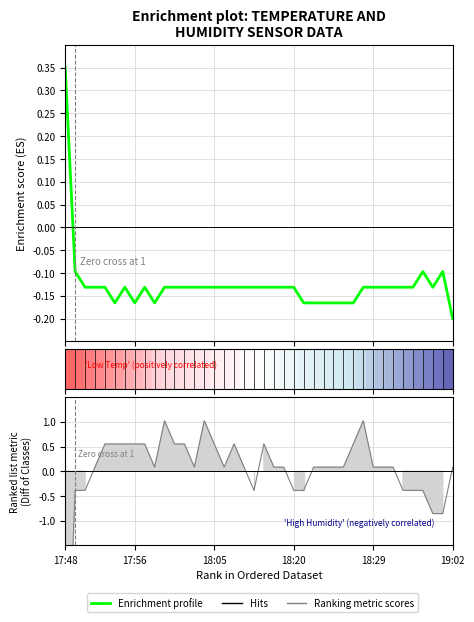

The value of Humidity at 36 is -0.4. True or false?

True